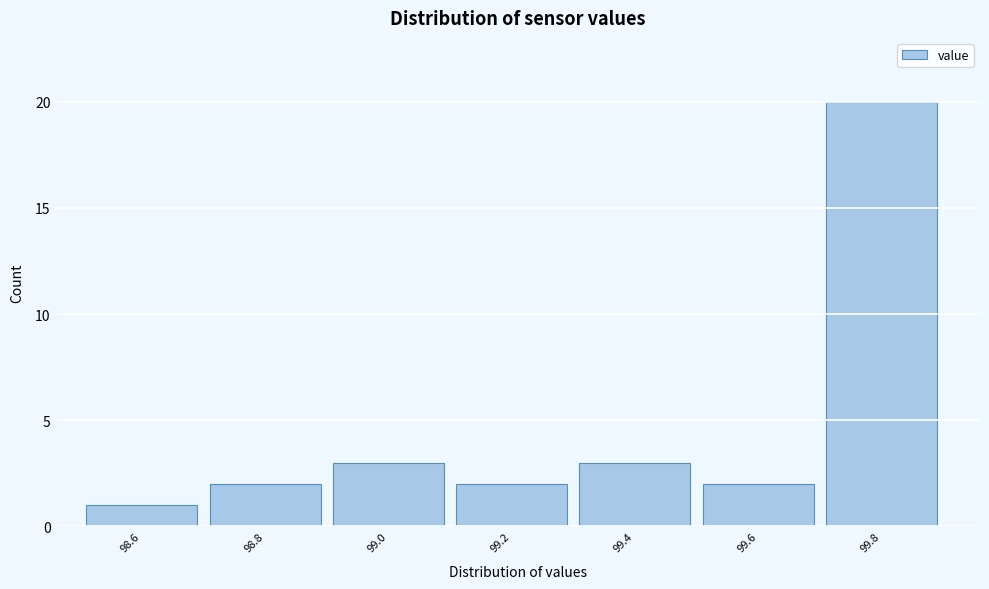

Reading left to right, transcribe all the data shown in this chart.

98.6=1	98.8=2	99.0=3	99.2=2	99.4=3	99.6=2	99.8=20